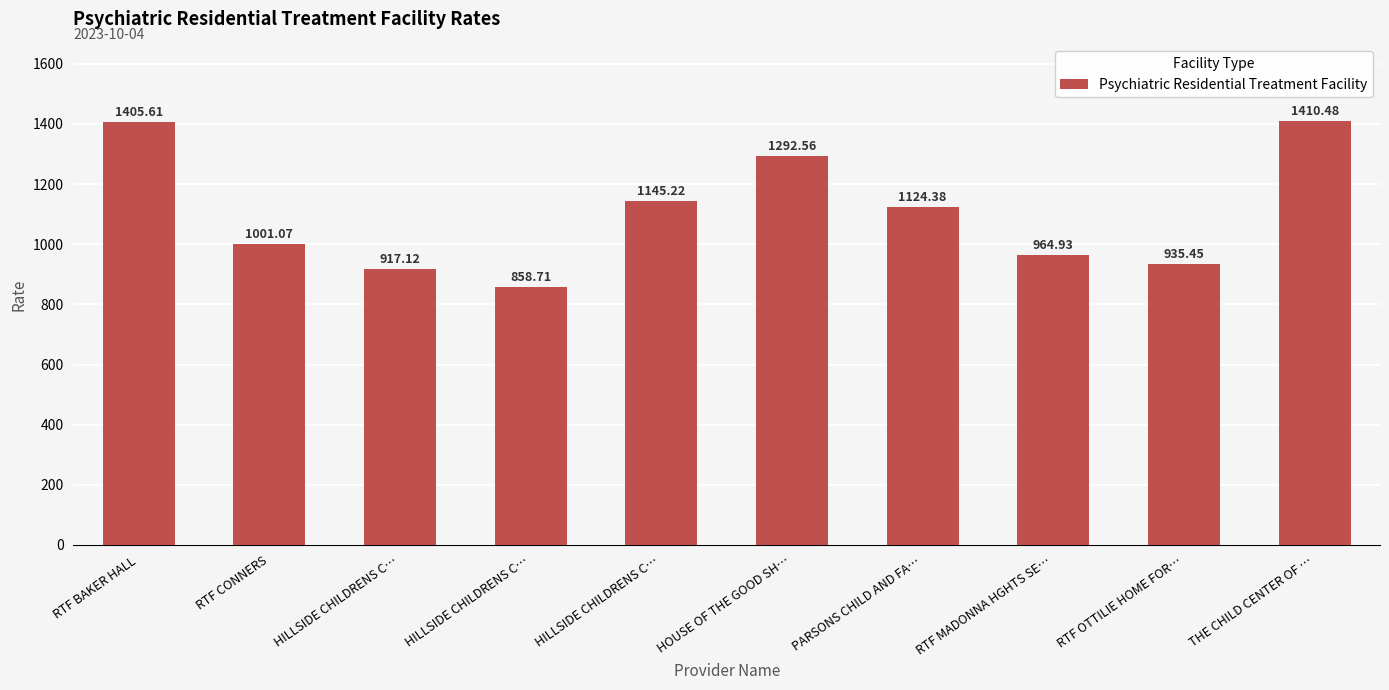

How many categories are shown in the chart?

10